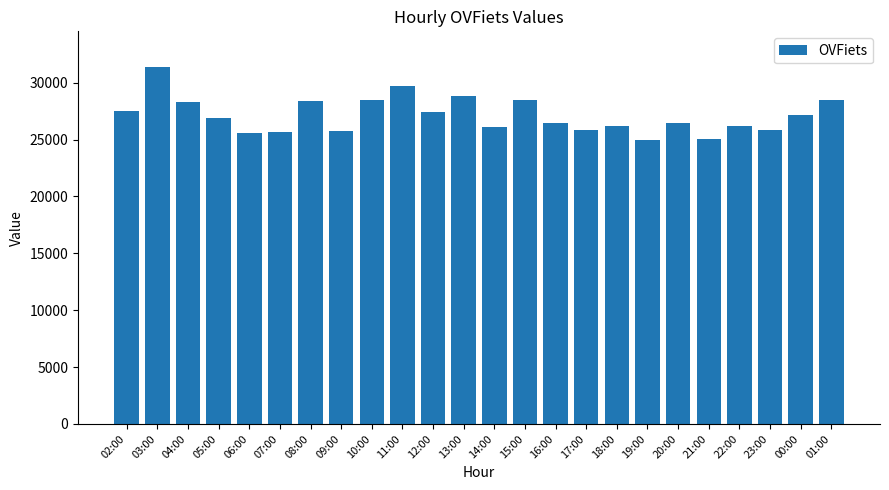

Are the bars grouped side by side (vs. stacked)?

No